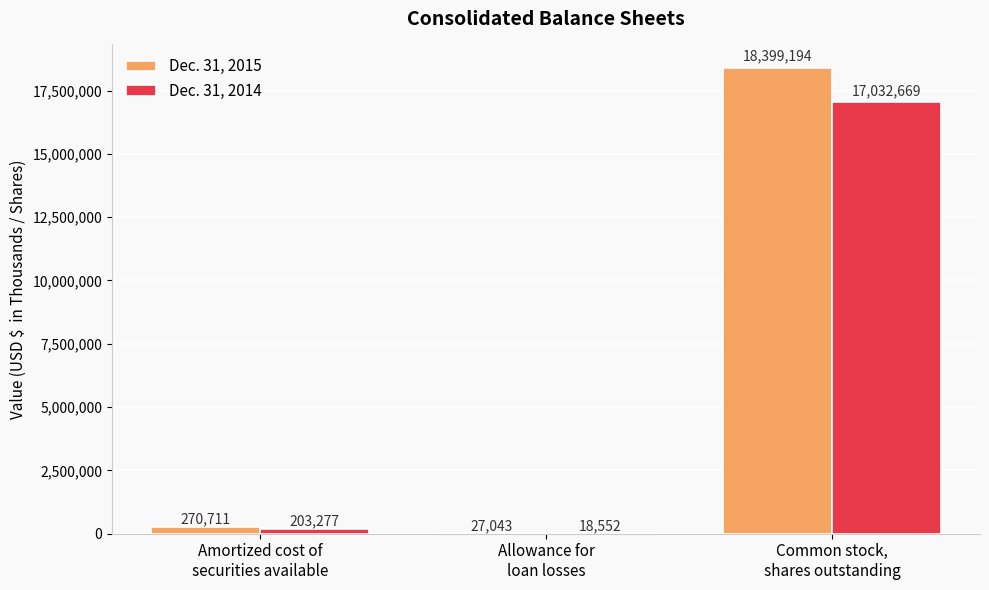

What is the total value across all series at Allowance for
loan losses?

45595